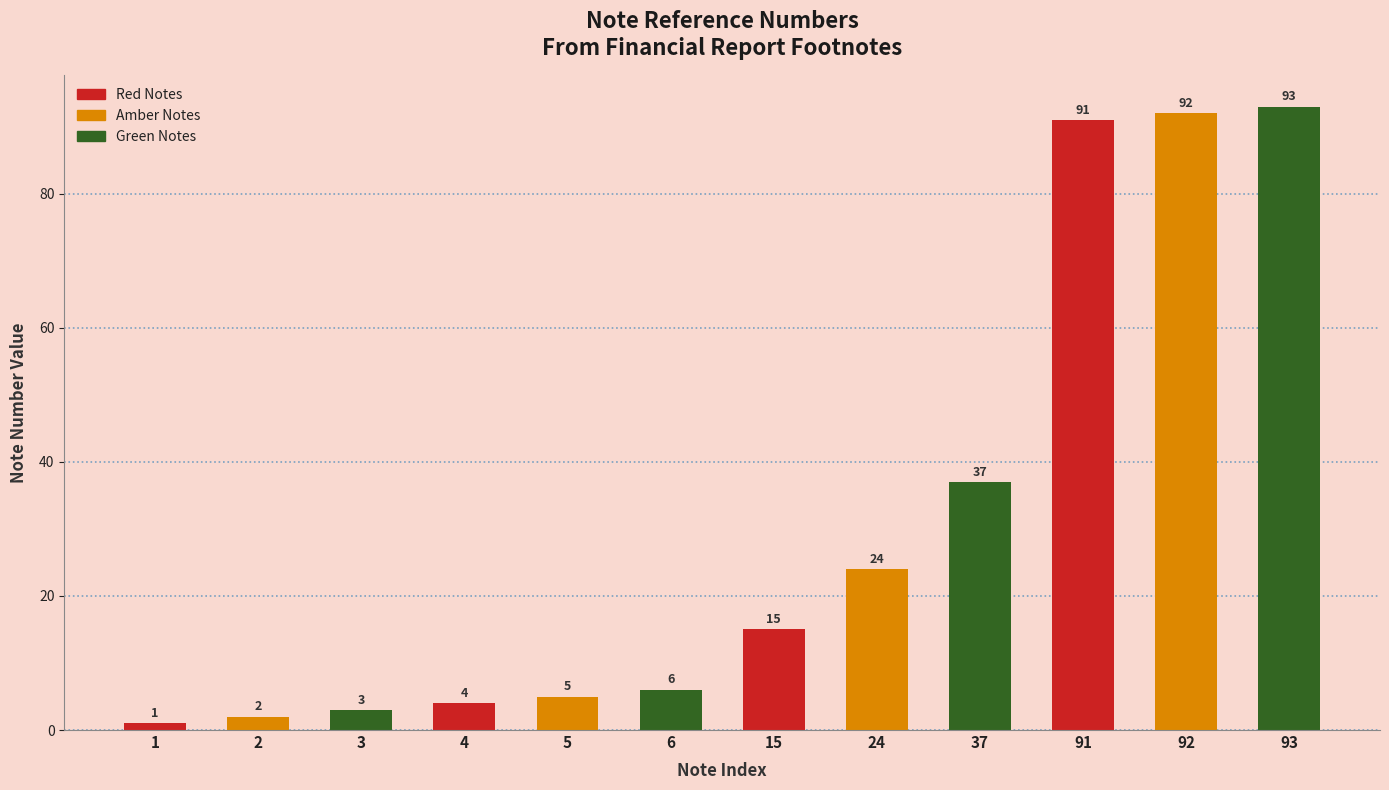

Rank the categories by value from highest to lowest.

93, 92, 91, 37, 24, 15, 6, 5, 4, 3, 2, 1